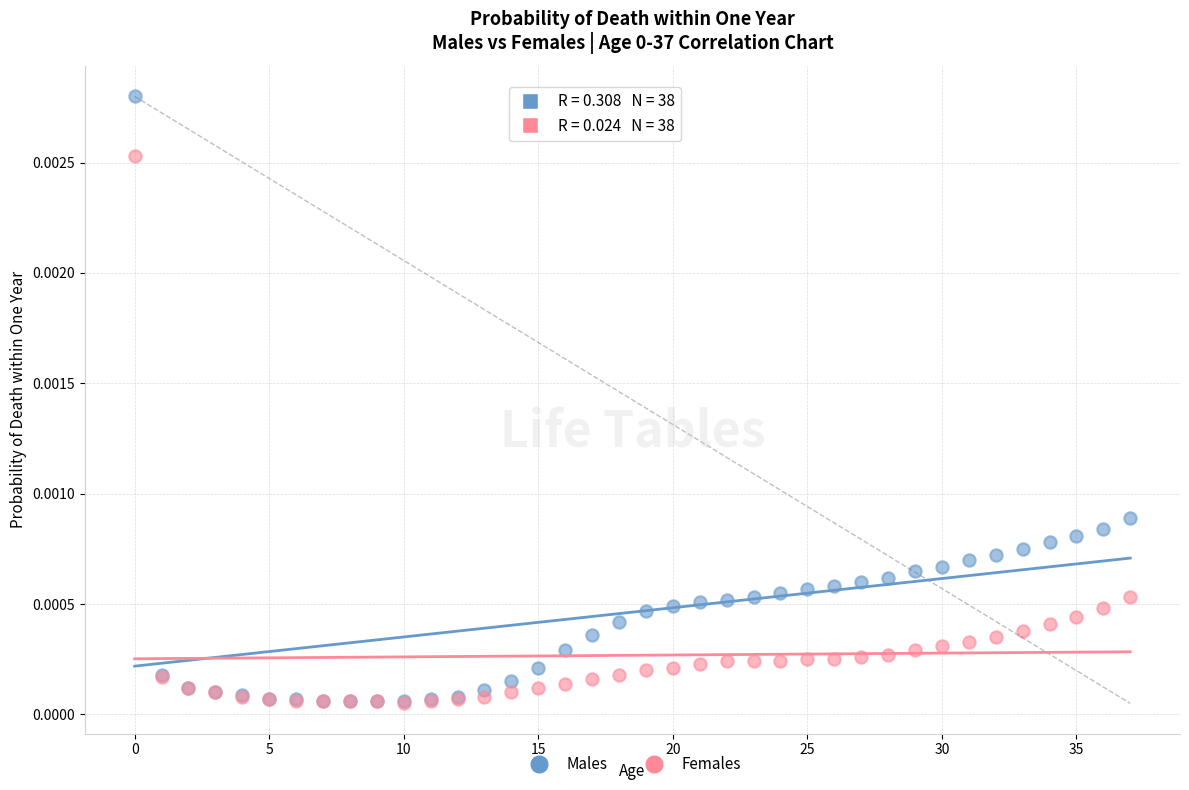

Which series has the widest spread of Y values?

Males